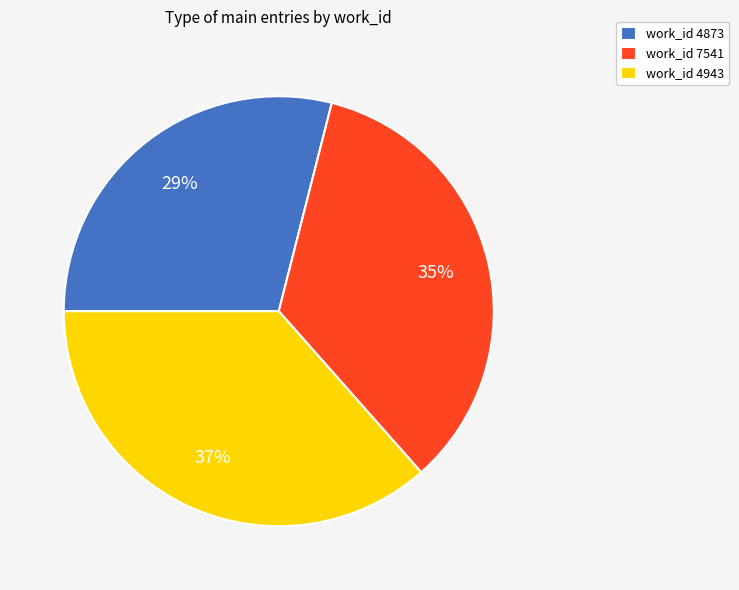

To the nearest percent, what is the combined percentage of work_id 7541 and work_id 4943?

71%